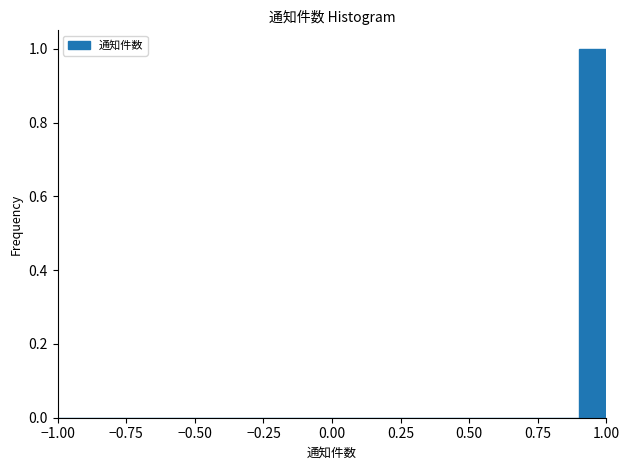

Around what value on the x-axis is the tallest bar? Give the approximate position of its centre, as read against the axis.

0.95